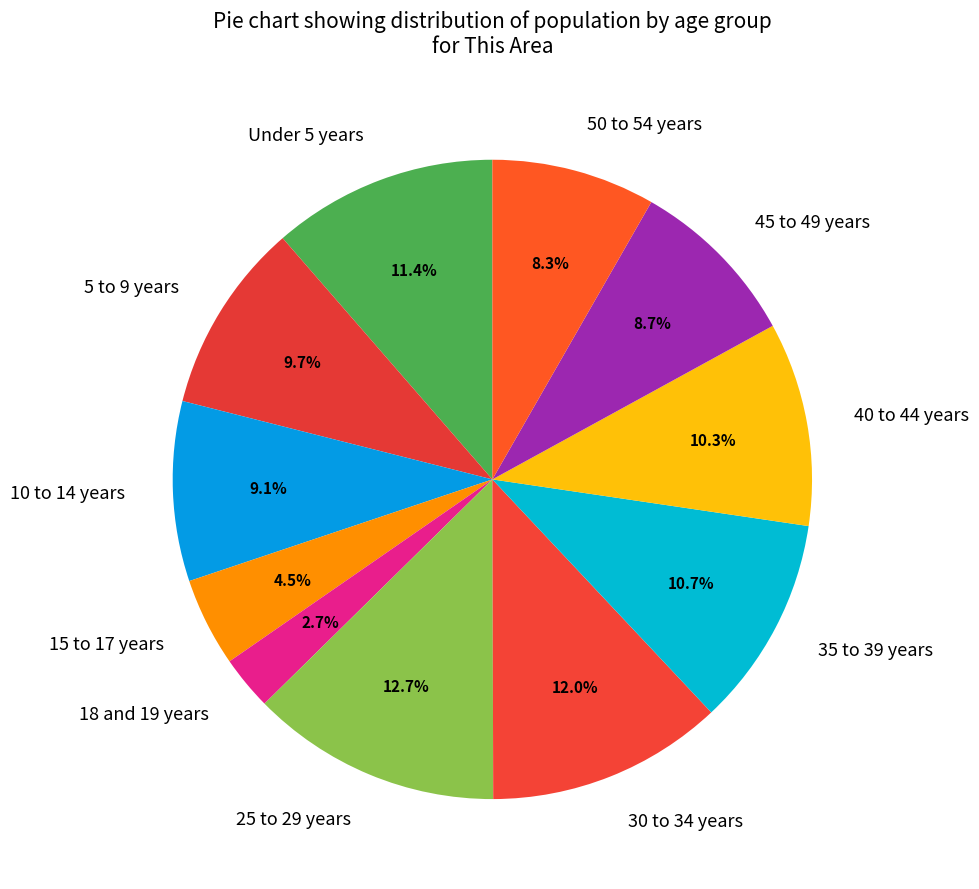

To the nearest percent, what is the difference between the 45 to 49 years and 5 to 9 years slice percentages?

1%